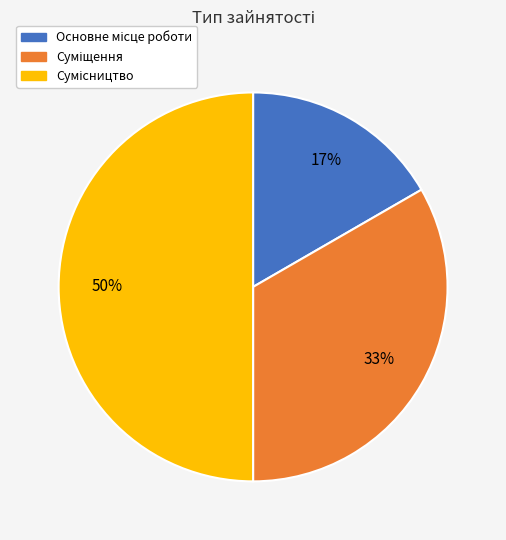

To the nearest percent, what is the average slice percentage?

33%